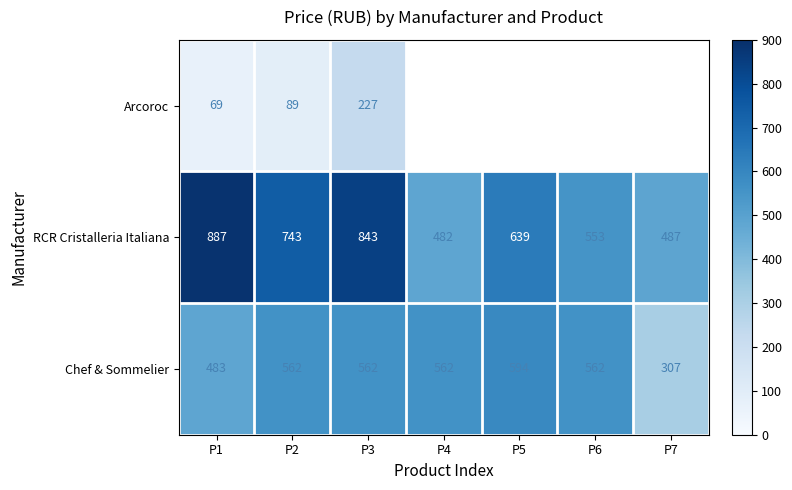

Which category has the lowest value across all series?

P1